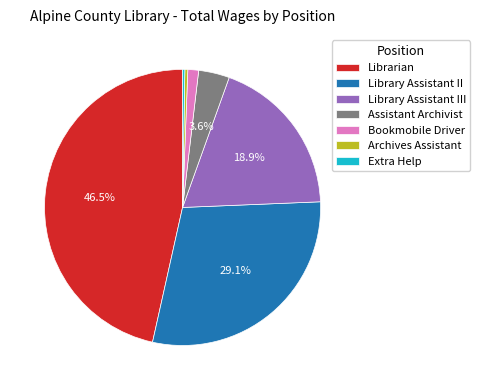

Which slice is the largest?

Librarian